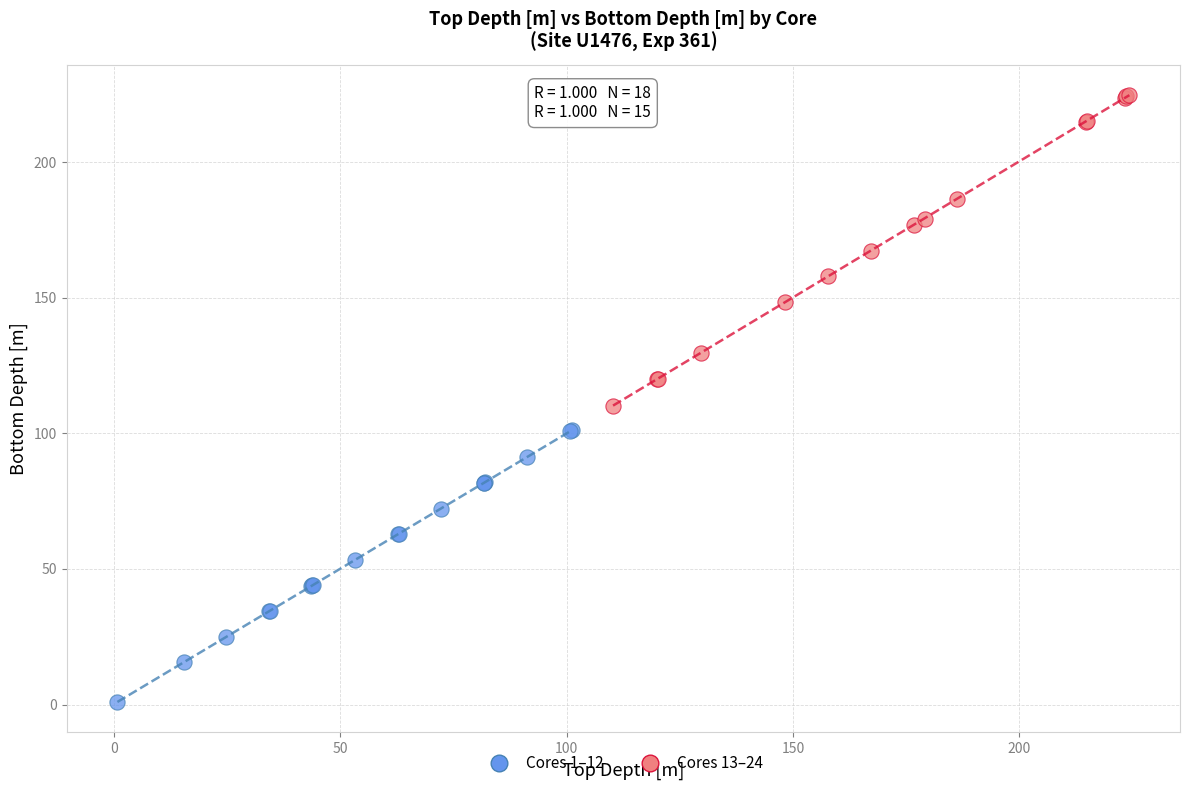

Which series has the widest spread of Y values?

Cores 13–24